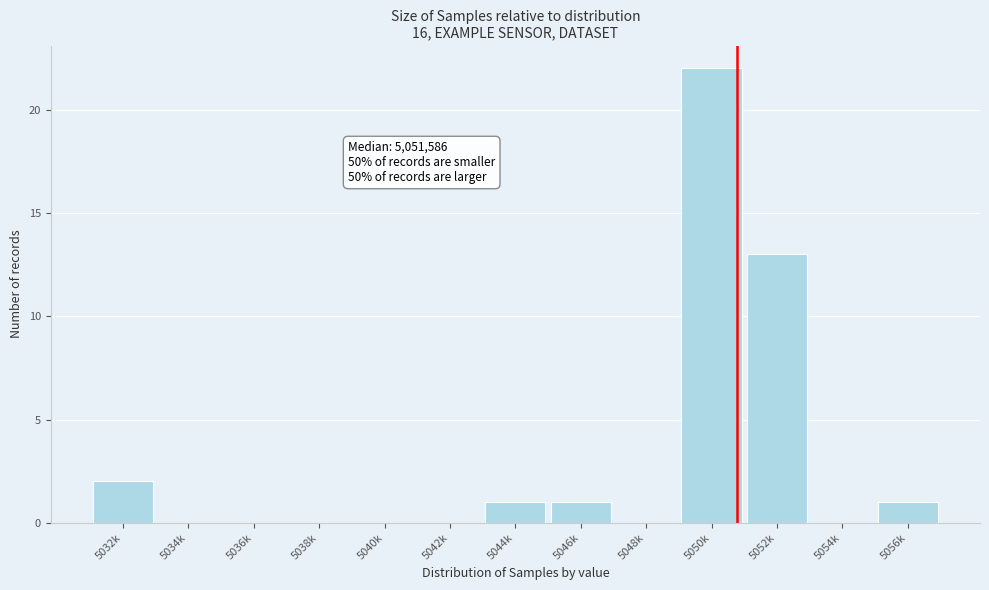

Reading left to right, what are all the values shown in this chart?

5032k=2	5034k=0	5036k=0	5038k=0	5040k=0	5042k=0	5044k=1	5046k=1	5048k=0	5050k=22	5052k=13	5054k=0	5056k=1